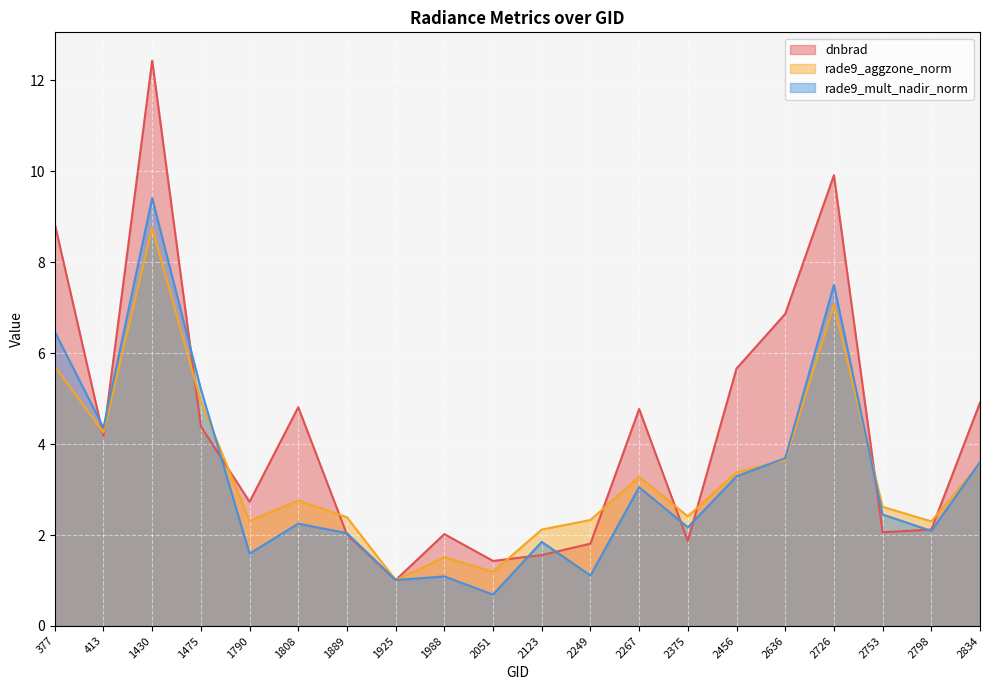

How many times do rade9_aggzone_norm and dnbrad cross each other?

11